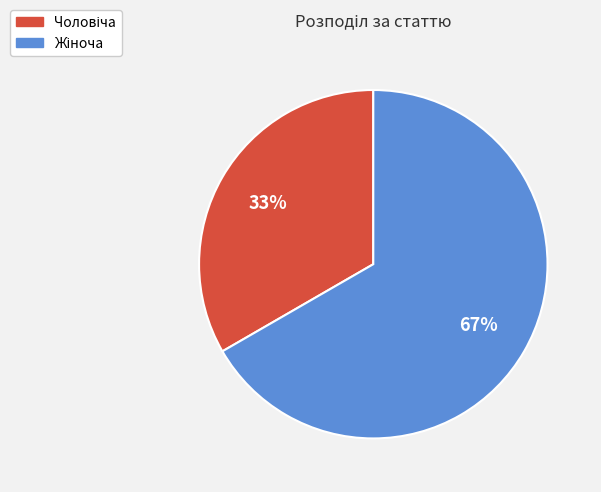

Is there any slice that represents more than half of the pie?

Yes